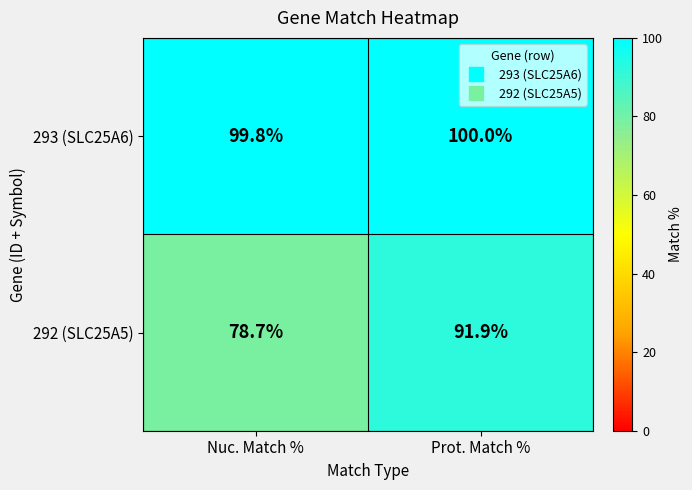

At how many categories does at least one series exceed 92?

2